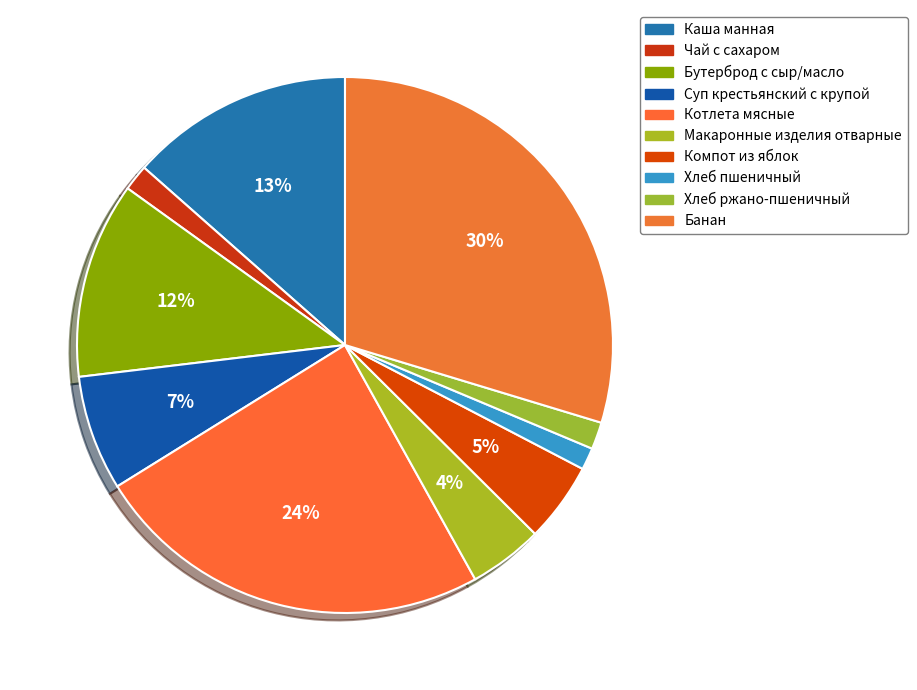

The Суп крестьянский с крупой slice represents 21% of the pie. True or false?

False